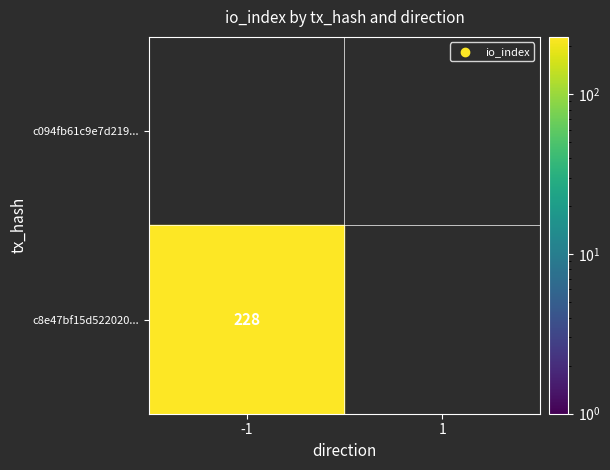

Is the value of c094fb61c9e7d2192d2b30fe583a42bcddbe13f at -1 greater than the value of c8e47bf15d522020e71b21fa07aa21106d4a165 at -1?

No